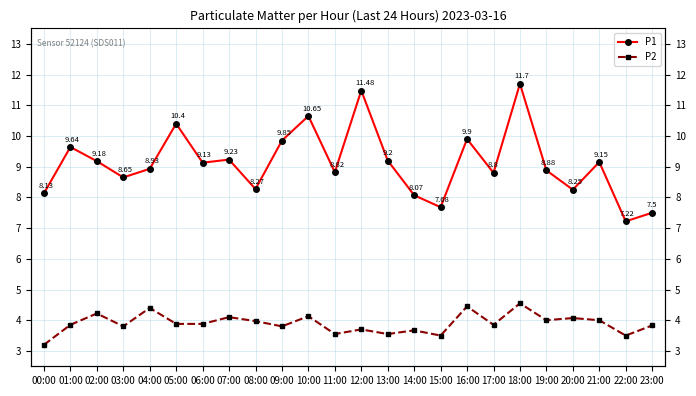

What is the sum of the P2 values at 08:00 and 14:00?

7.6